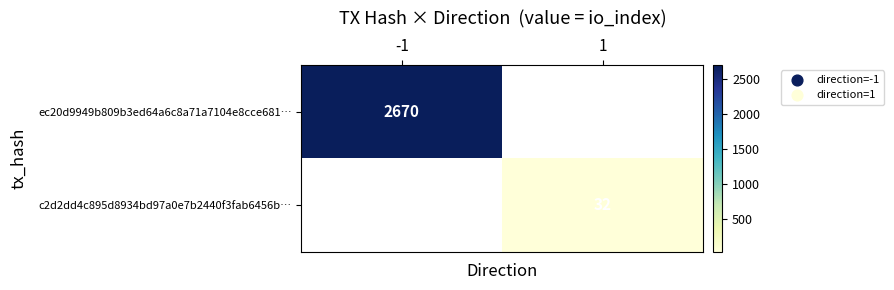

The value of ec20d9949b809b3ed64a6c8a71a7104e8cce681… at -1 is 2670. True or false?

True